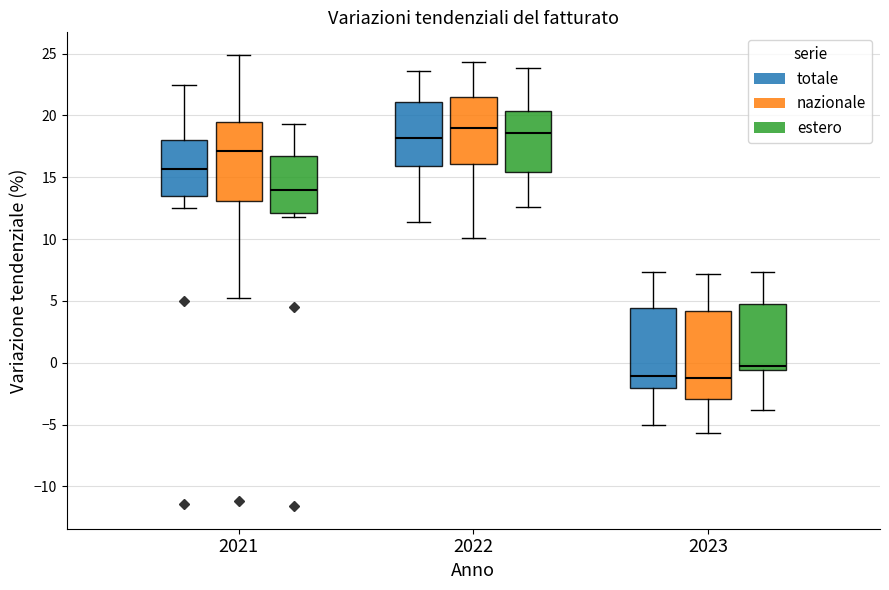

Comparing the boxes themselves (not the whiskers), which one is the tallest?

2023 (nazionale)